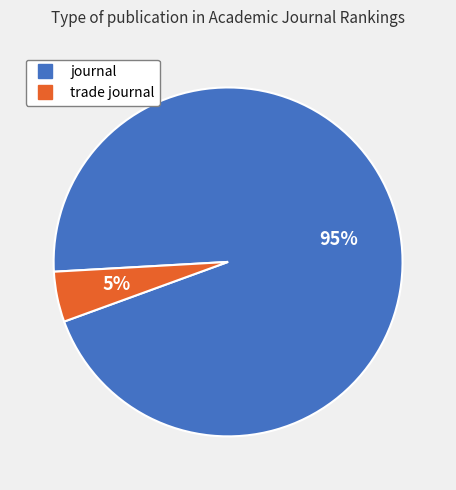

What percentage is the journal slice, to the nearest percent?

95%